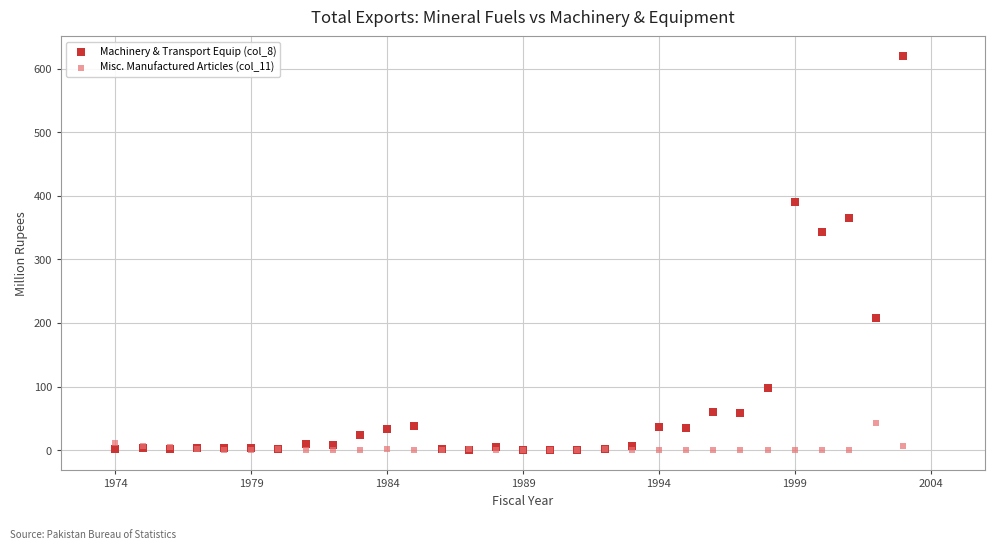

Across all series, what Y value is closest to 309?

343.6